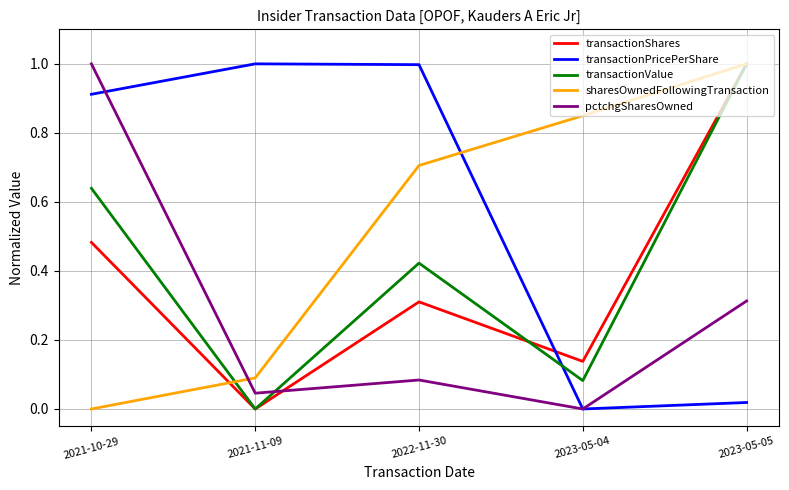

Which series has the largest total across all categories?

transactionPricePerShare